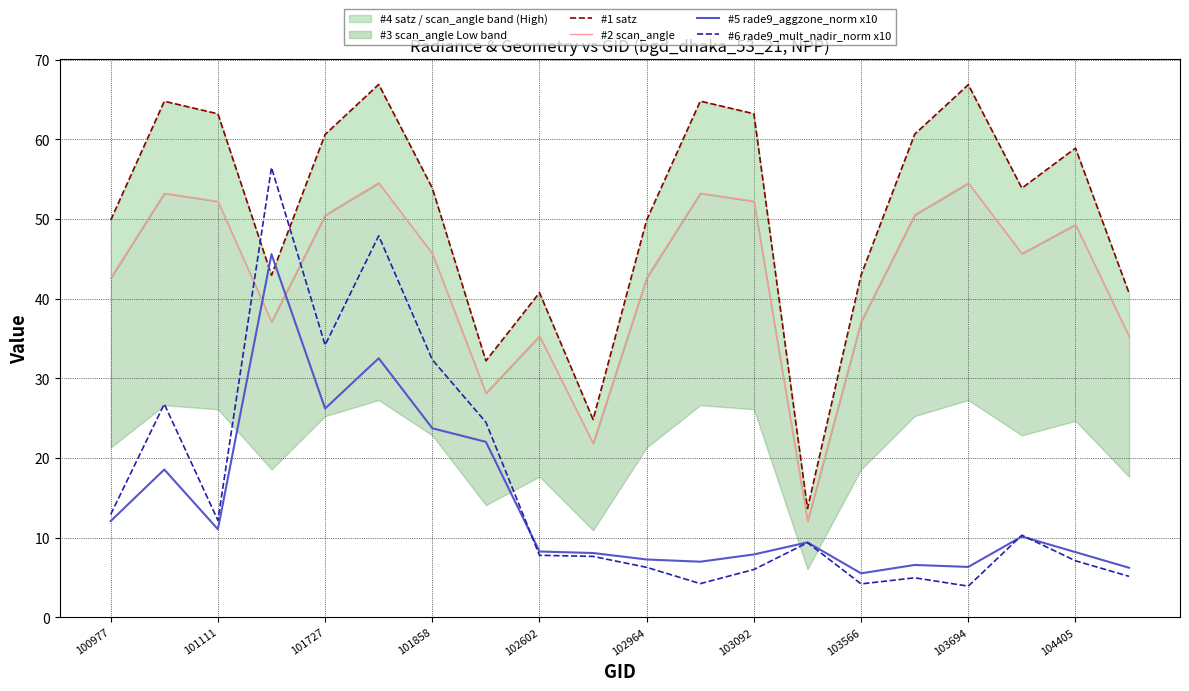

True or false: #2 scan_angle and #1 satz cross at least once.

False